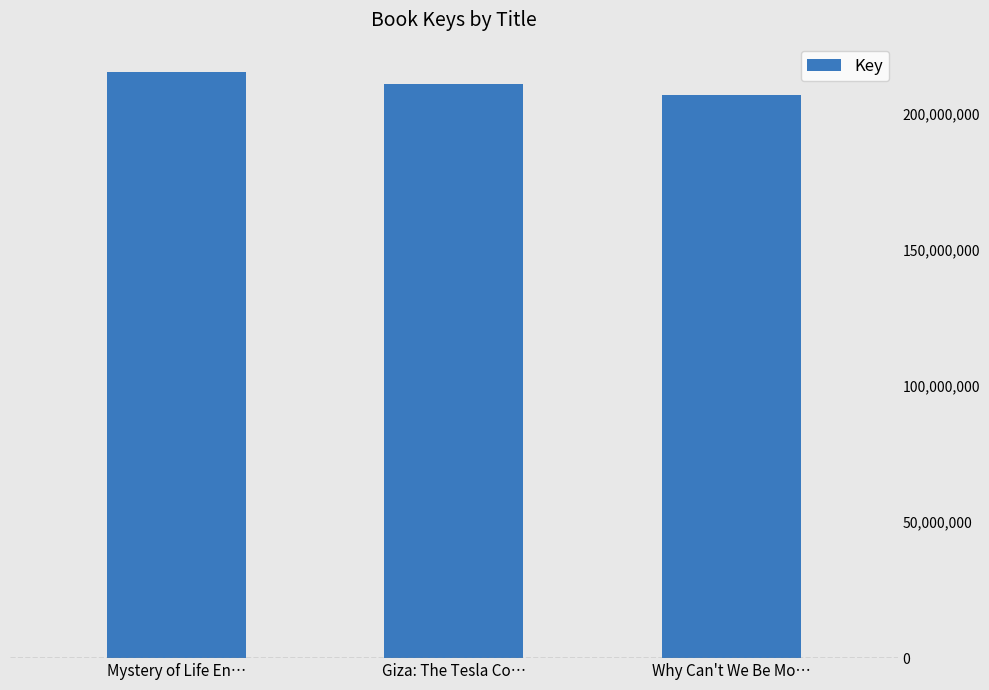

What is the difference between the maximum and minimum values?

8630356